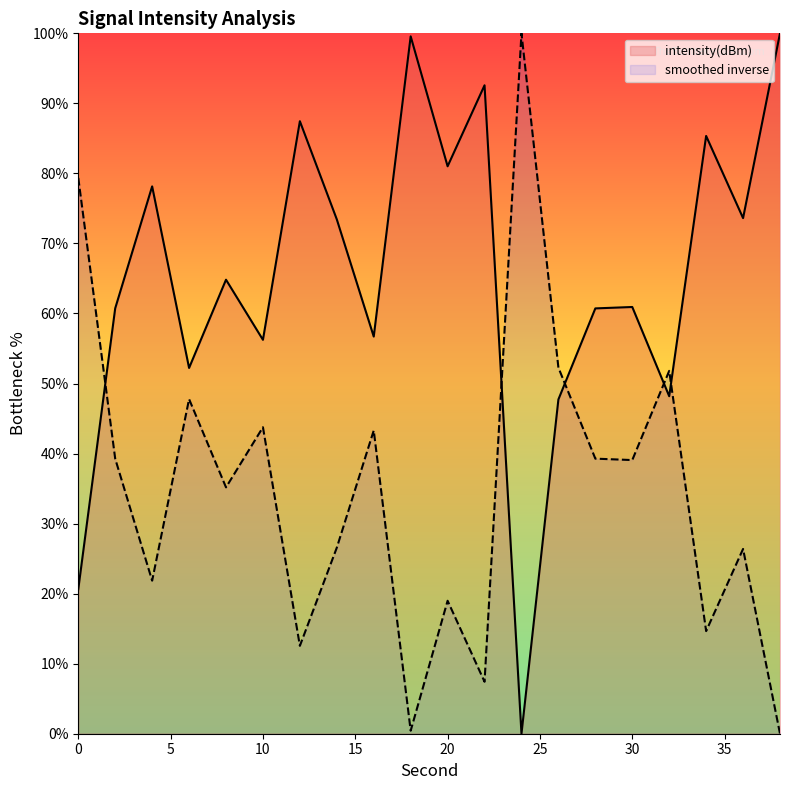

Reading left to right, what are all the values shown in this chart?

0=79.4	2=39.3	4=21.9	6=47.8	8=35.2	10=43.8	12=12.5	14=26.6	16=43.3	18=0.4	20=19.0	22=7.4	24=100.0	26=52.3	28=39.3	30=39.1	32=51.8	34=14.7	36=26.4	38=0.0